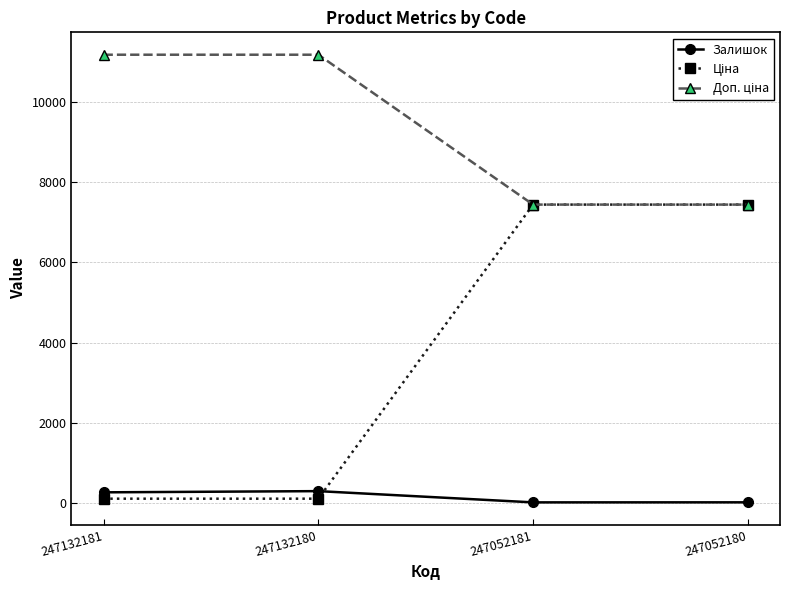

At how many categories does at least one series exceed 2221?

4